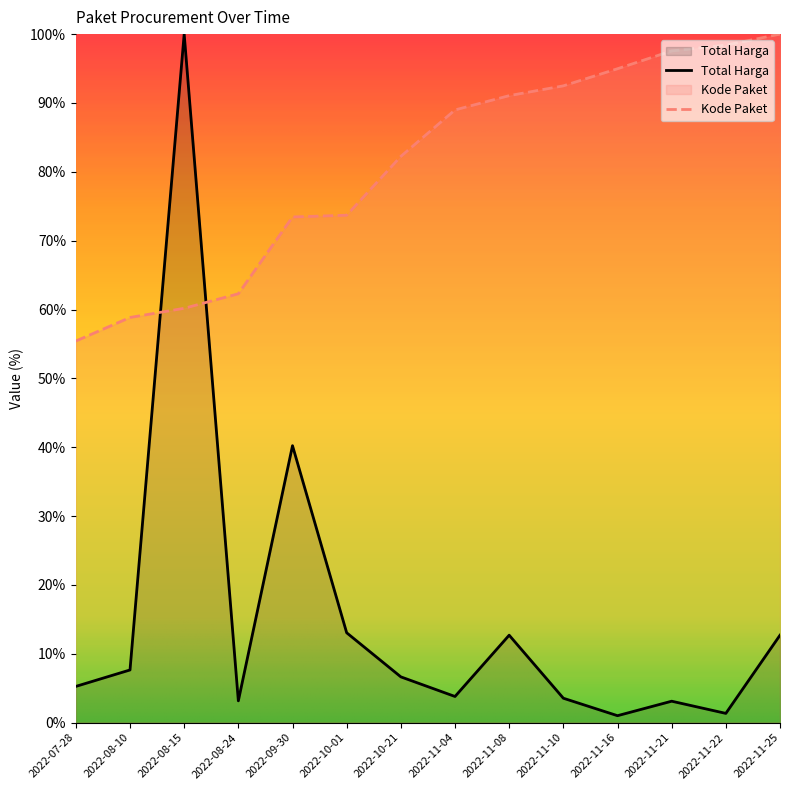

Which series ends up on top after the final intersection of Kode Paket and Total Harga?

Kode Paket